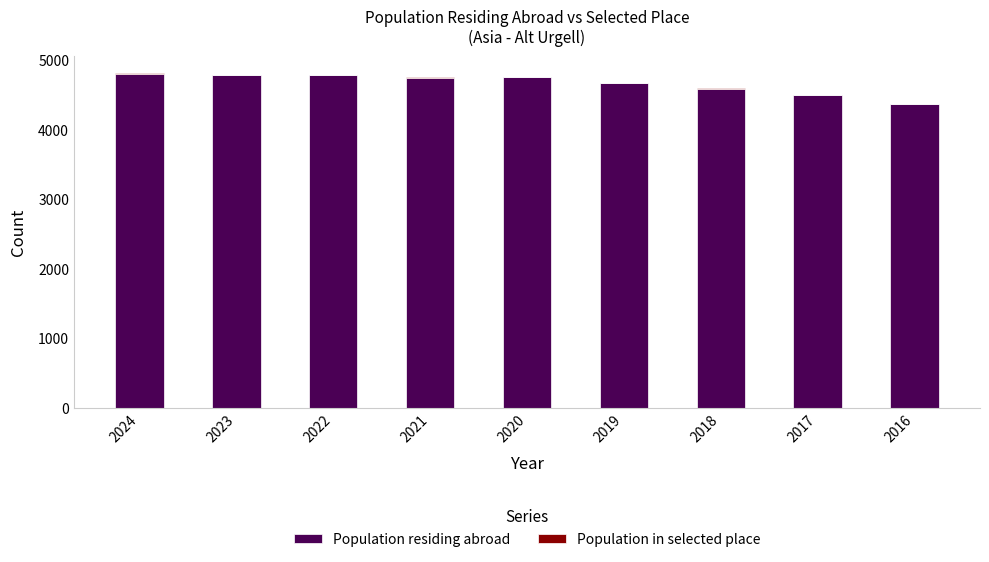

What is the sum of all Population residing abroad values?

42039